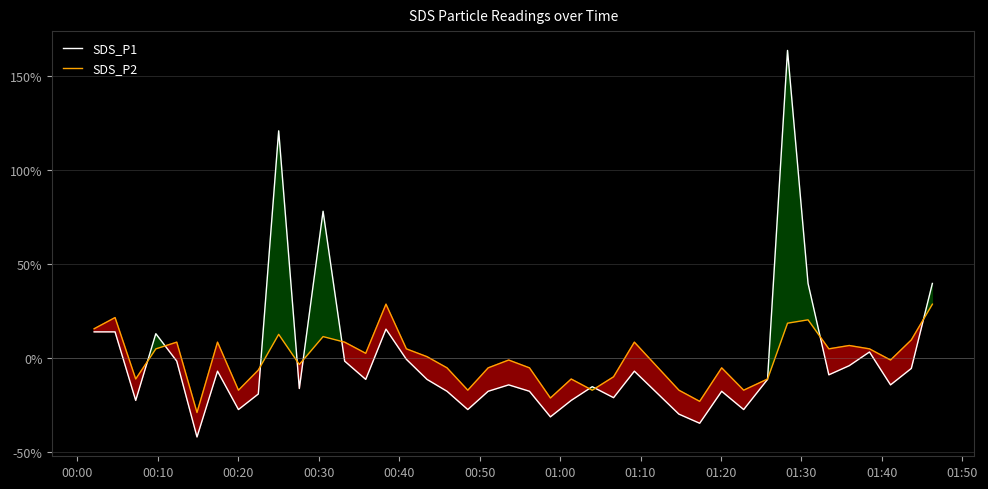

What is the minimum value for SDS_P1?

-41.8